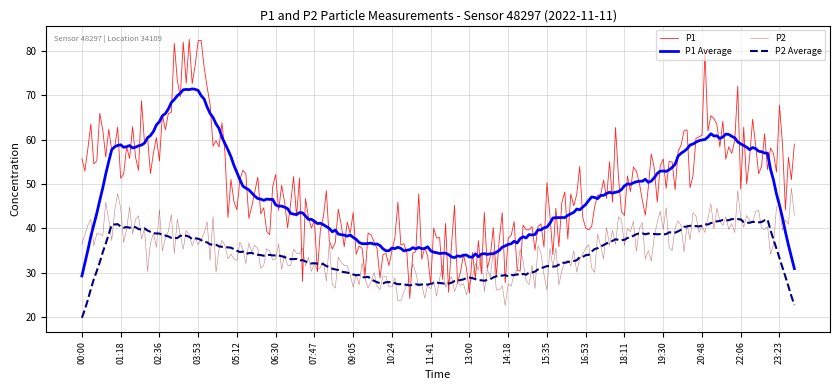

What is the maximum value shown in the chart?

82.5